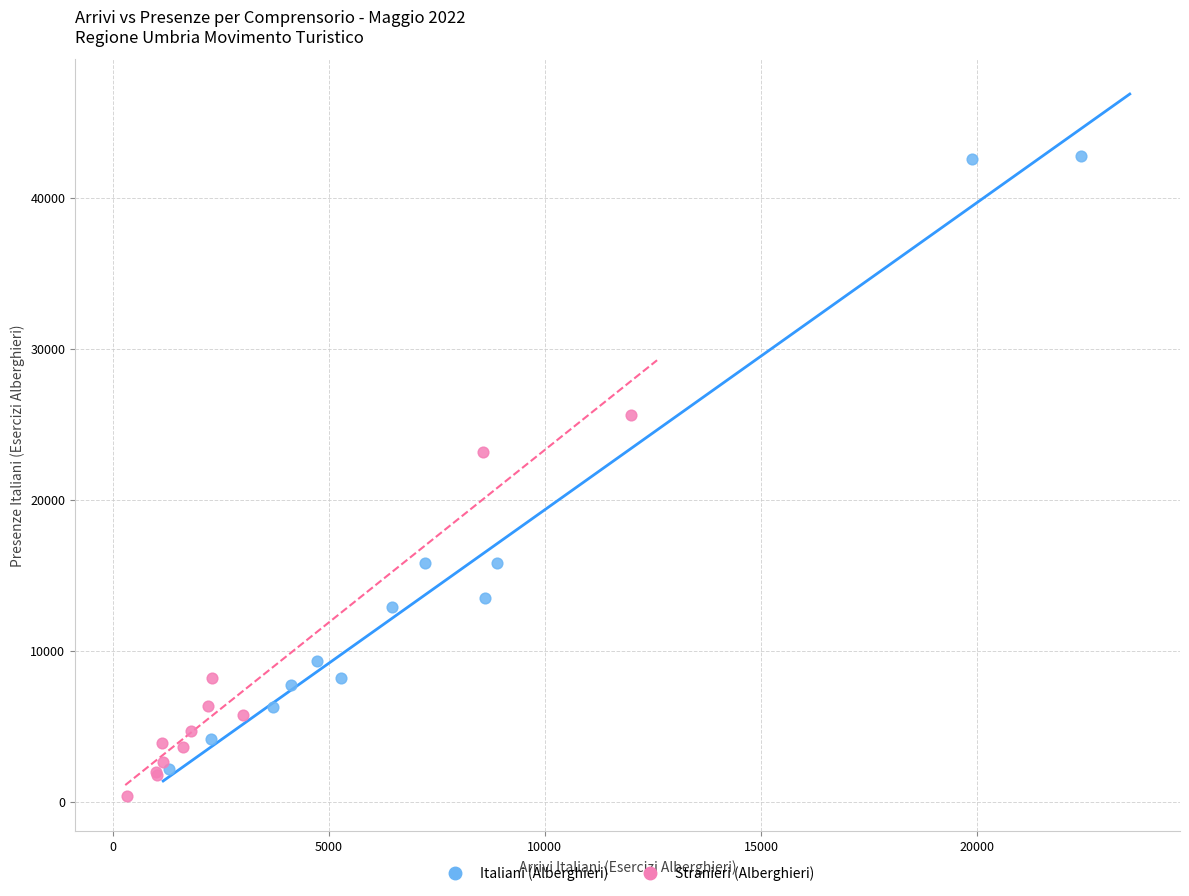

What are all the series names shown in the legend?

Italiani (Alberghieri), Stranieri (Alberghieri)